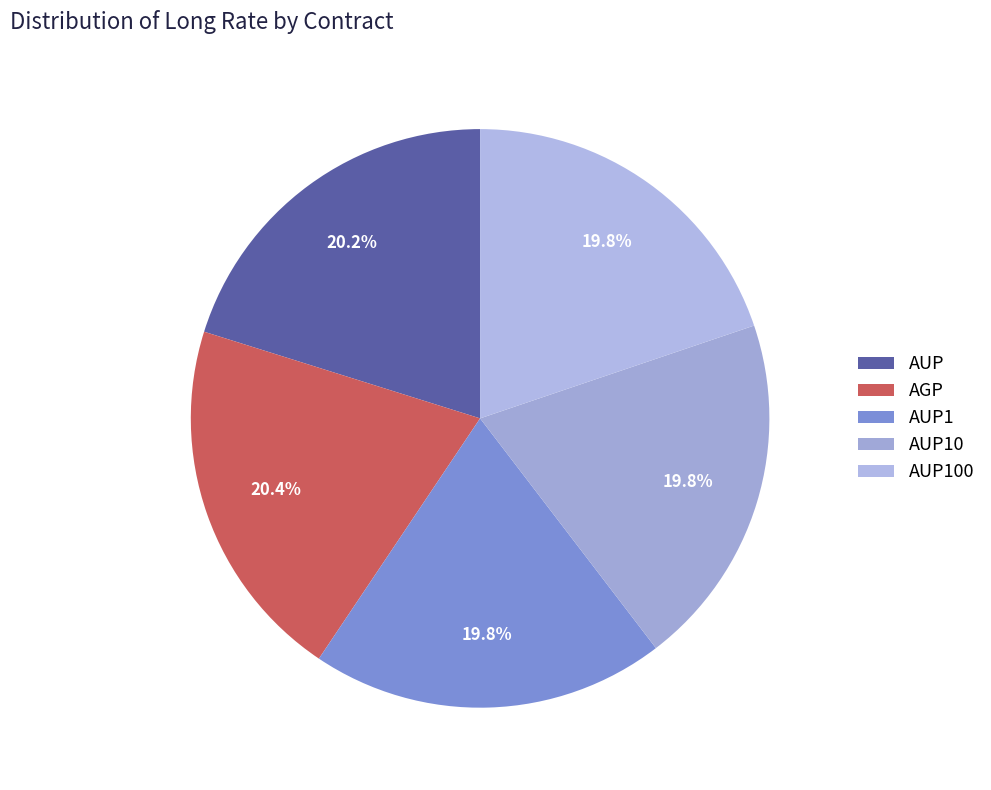

What percentage is NOT represented by AUP1?

80.2%